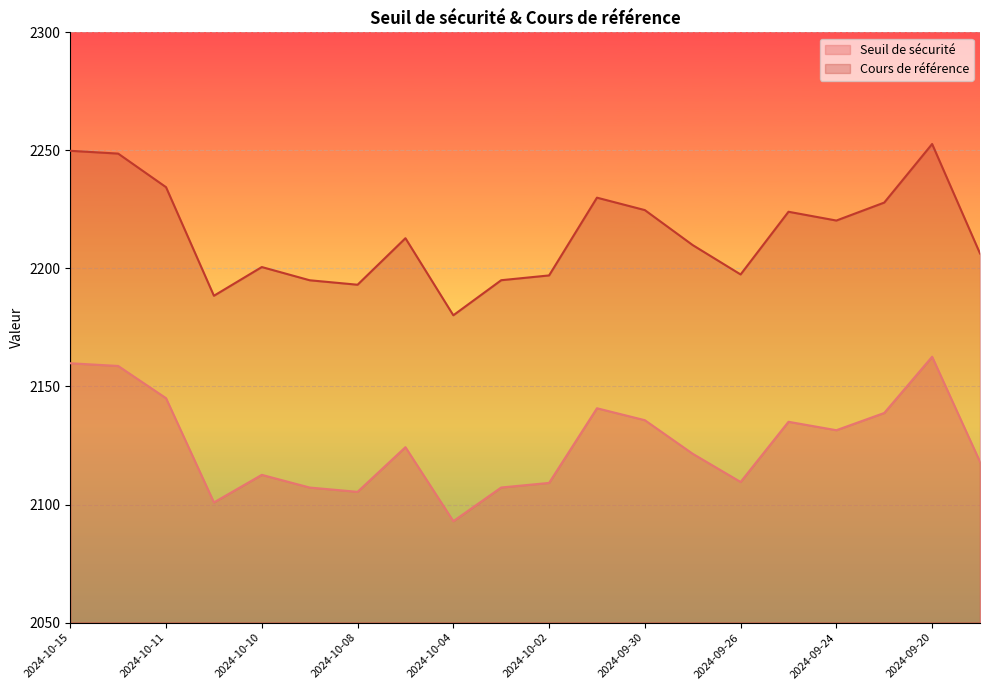

What are all the series names shown in the legend?

Seuil de sécurité, Cours de référence